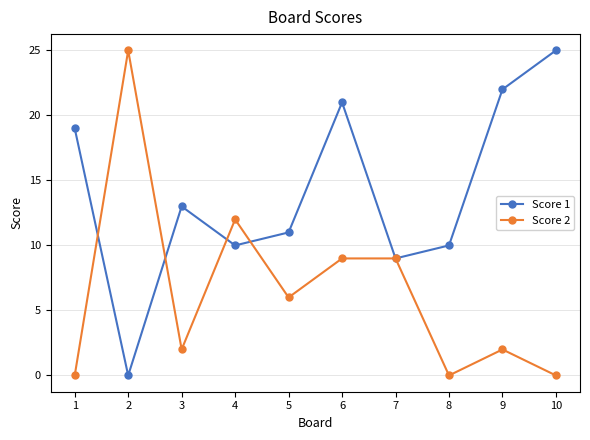

The value of Score 1 at 4 is 5. True or false?

False